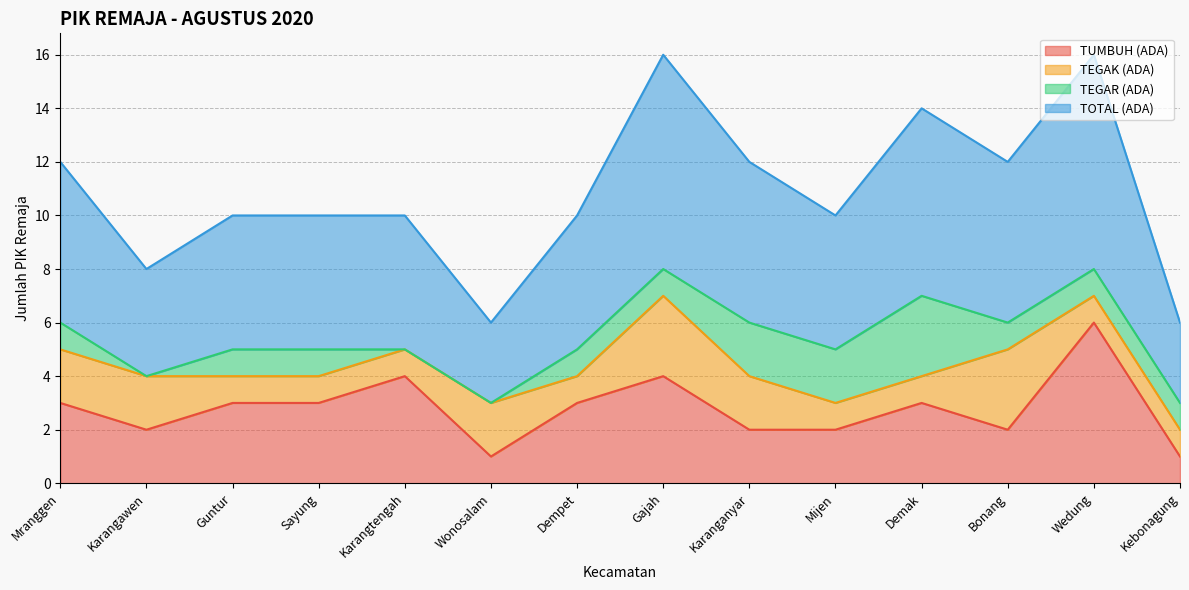

What is the difference between the maximum and minimum values in the TUMBUH (ADA) series?

5